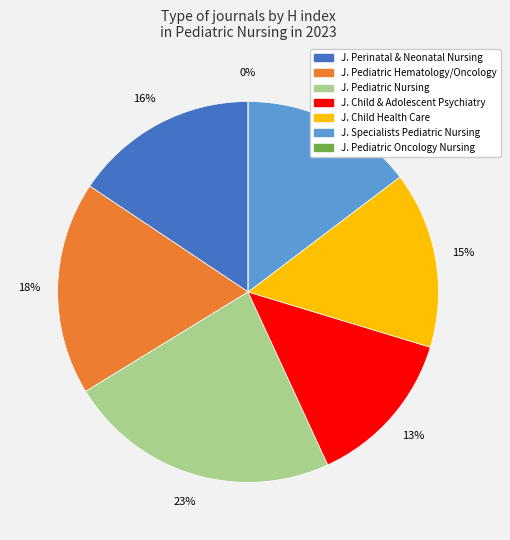

How many slices are in this pie chart?

7